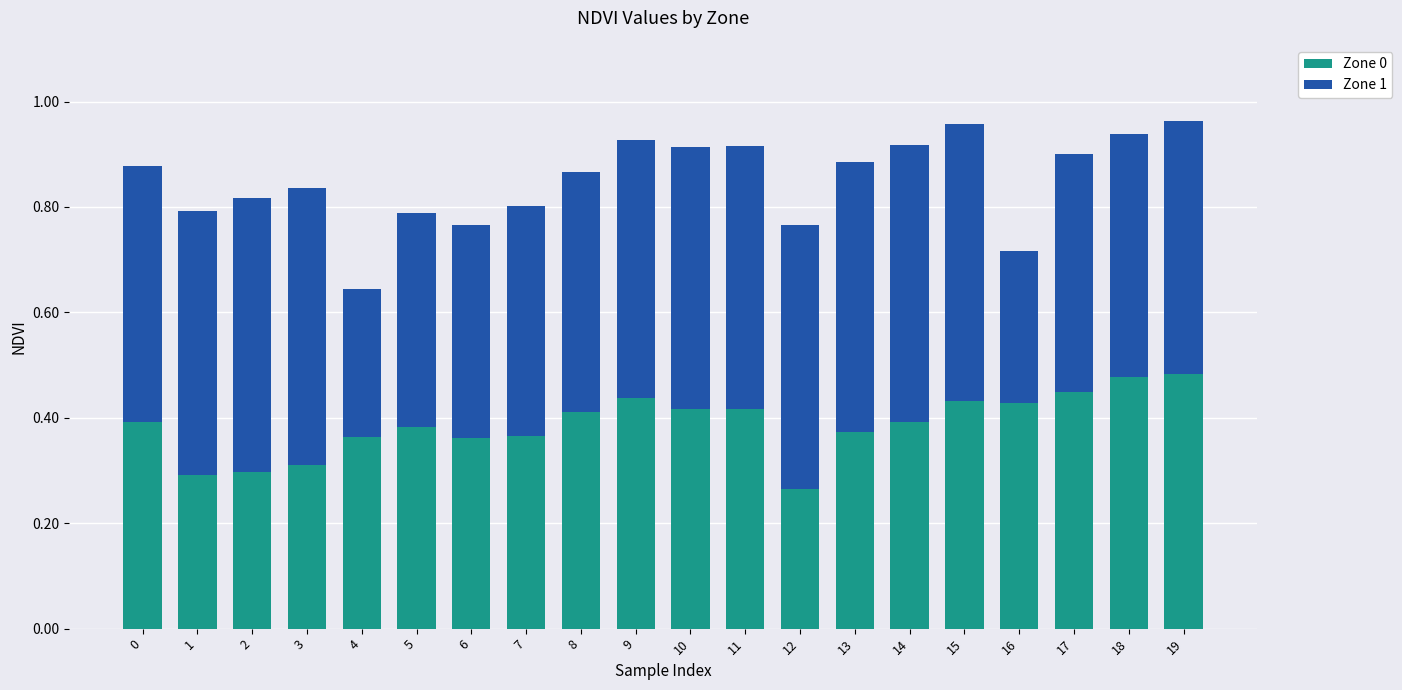

The Zone 0 series shows 0.4 at 13. True or false?

True